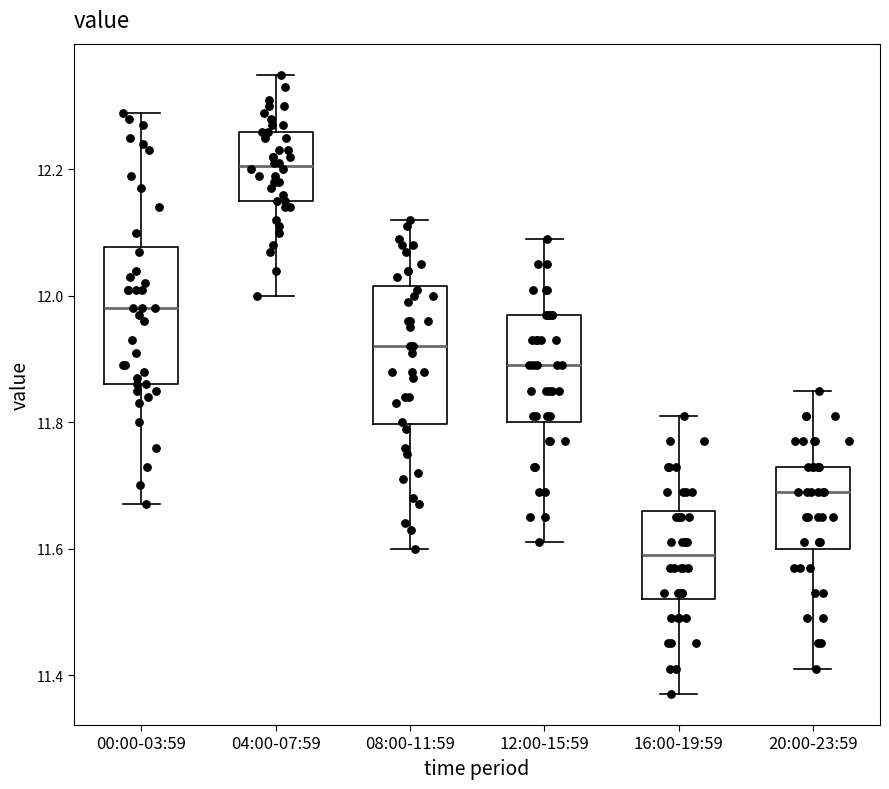

Reading left to right, transcribe this box plot: for each box, give where its median line is, the range the box spans, and where its two whiskers end, as read against the y-axis. The values are not printed on the chart, so give them approximately, as read against the axis.

00:00-03:59: median 11.98, box 11.86 to 12.08, whiskers 11.68 to 12.30
04:00-07:59: median 12.20, box 12.16 to 12.26, whiskers 12.00 to 12.36
08:00-11:59: median 11.92, box 11.80 to 12.02, whiskers 11.60 to 12.12
12:00-15:59: median 11.90, box 11.80 to 11.98, whiskers 11.62 to 12.10
16:00-19:59: median 11.60, box 11.52 to 11.66, whiskers 11.38 to 11.82
20:00-23:59: median 11.70, box 11.60 to 11.74, whiskers 11.42 to 11.86